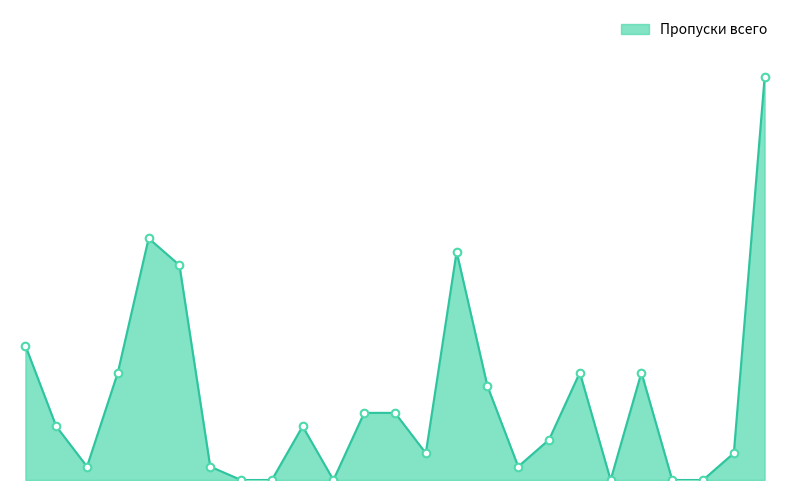

Does the chart have visible grid lines?

No